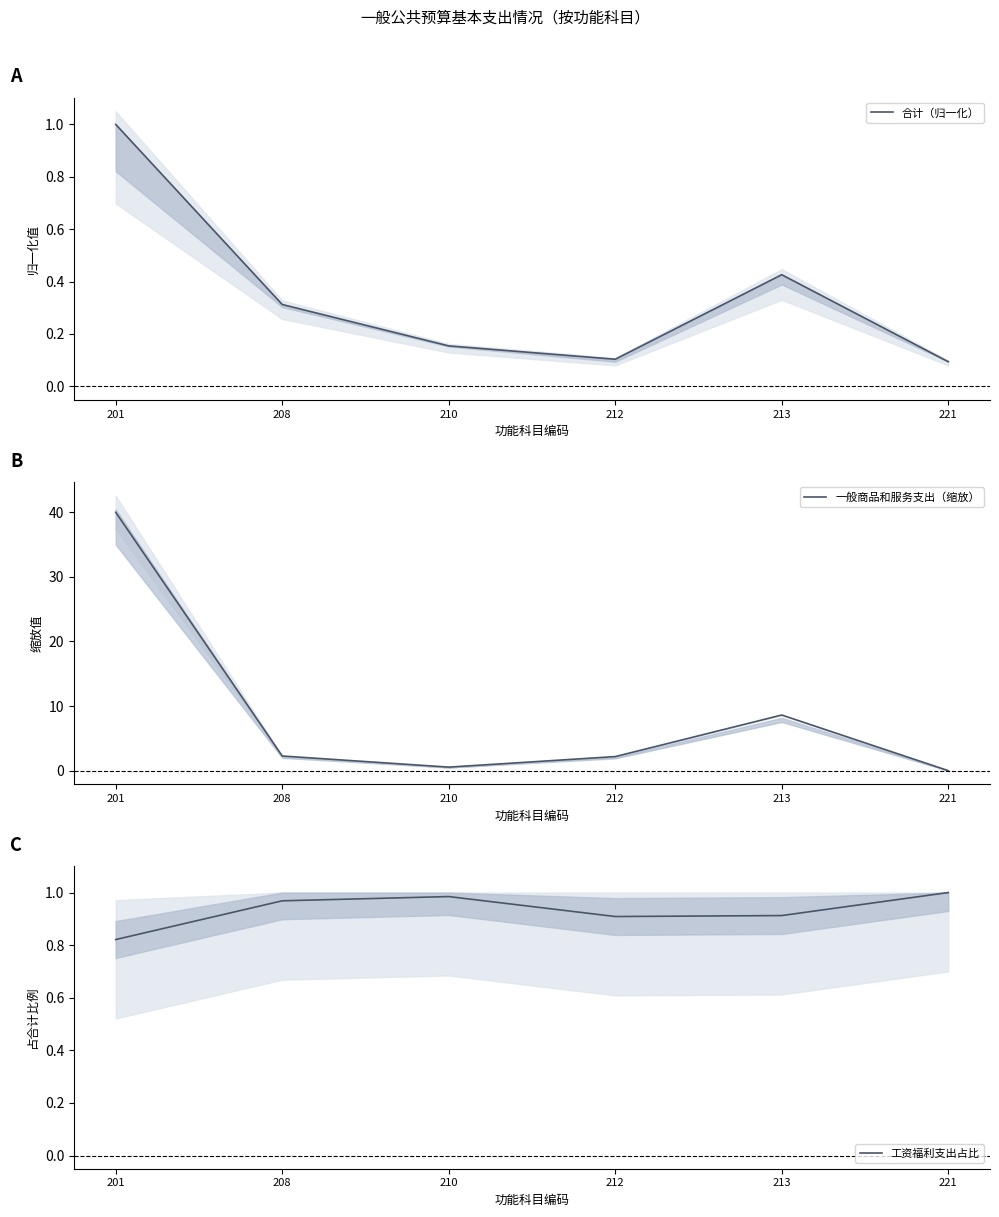

At which label is 合计（归一化） closest to 0?

221